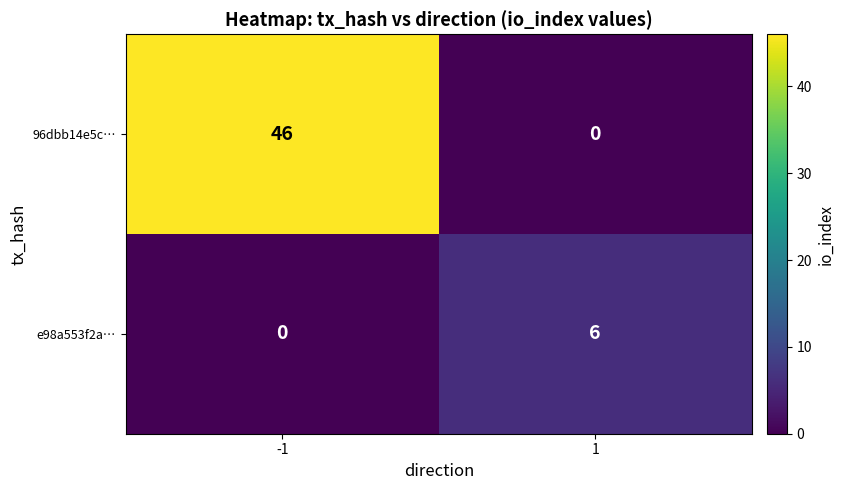

Count the number of categories in the chart.

2